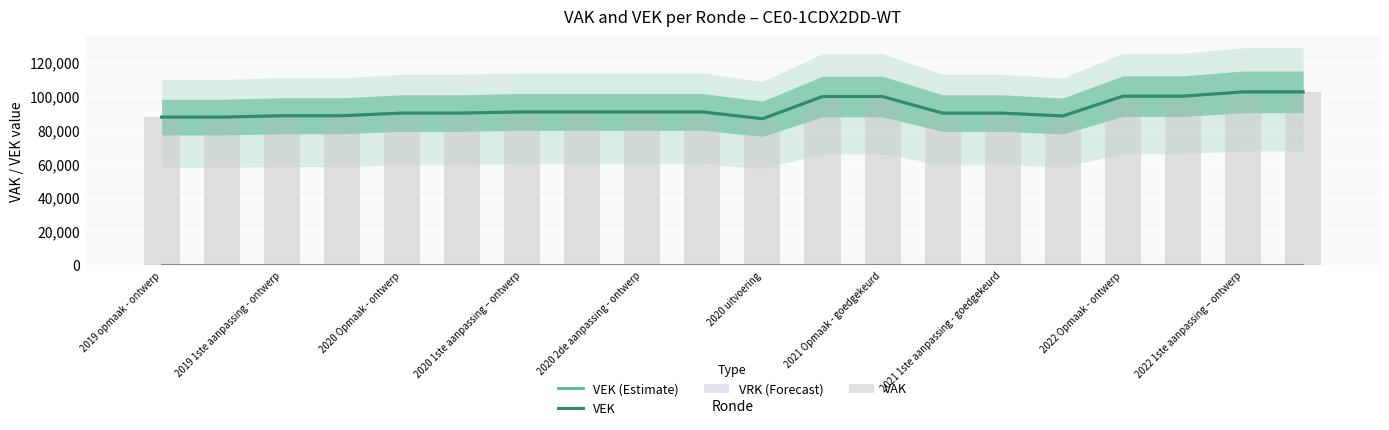

The VEK (Estimate) series shows 18697 at 2020 1ste aanpassing – ontwerp. True or false?

False